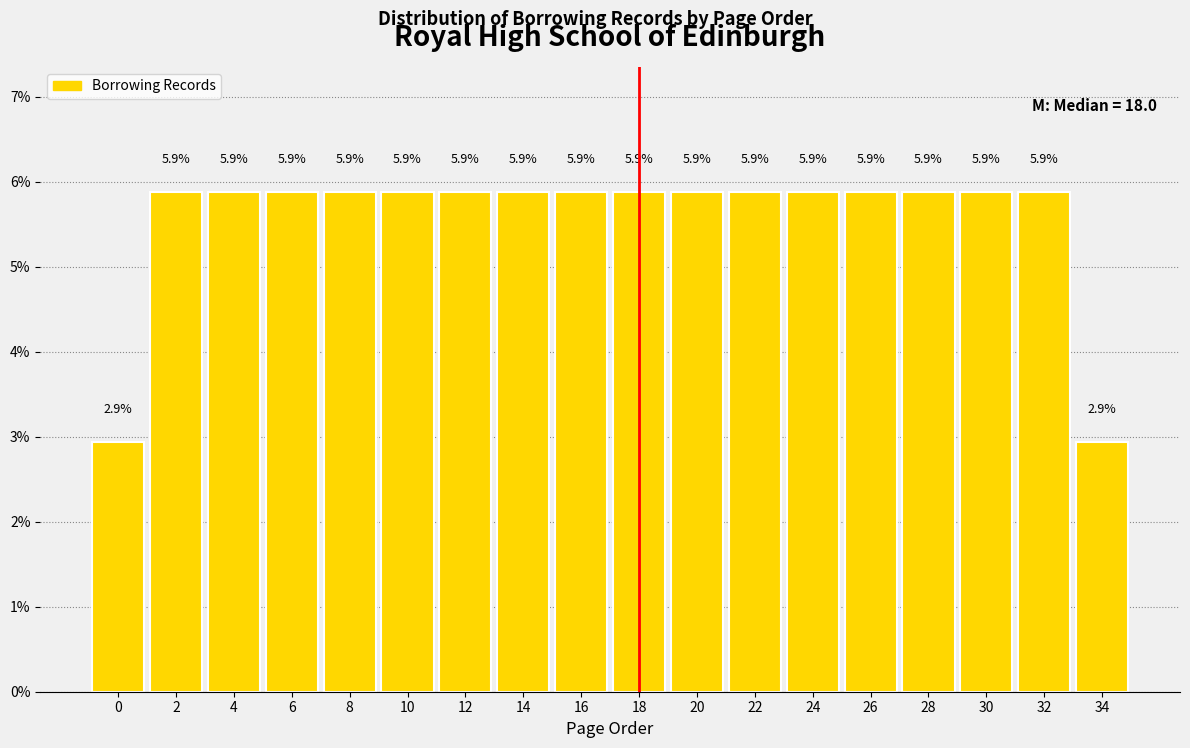

Reading left to right, list all the values displayed in this chart.

2.9	5.9	5.9	5.9	5.9	5.9	5.9	5.9	5.9	5.9	5.9	5.9	5.9	5.9	5.9	5.9	5.9	2.9